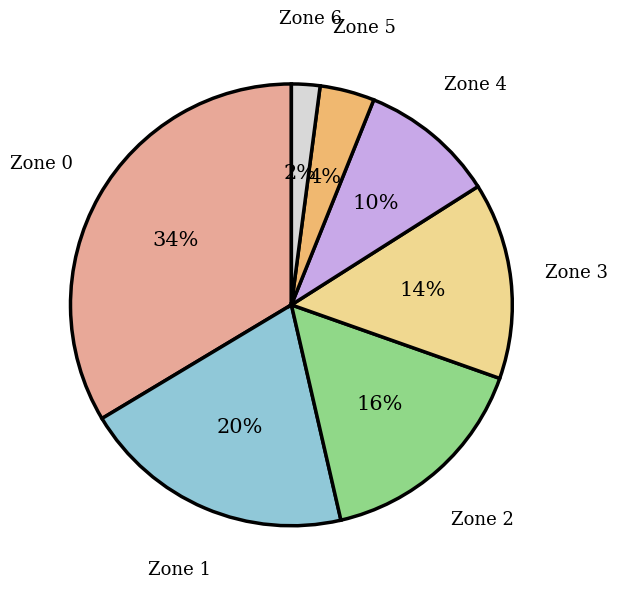

To the nearest percent, what is the average slice percentage?

14%